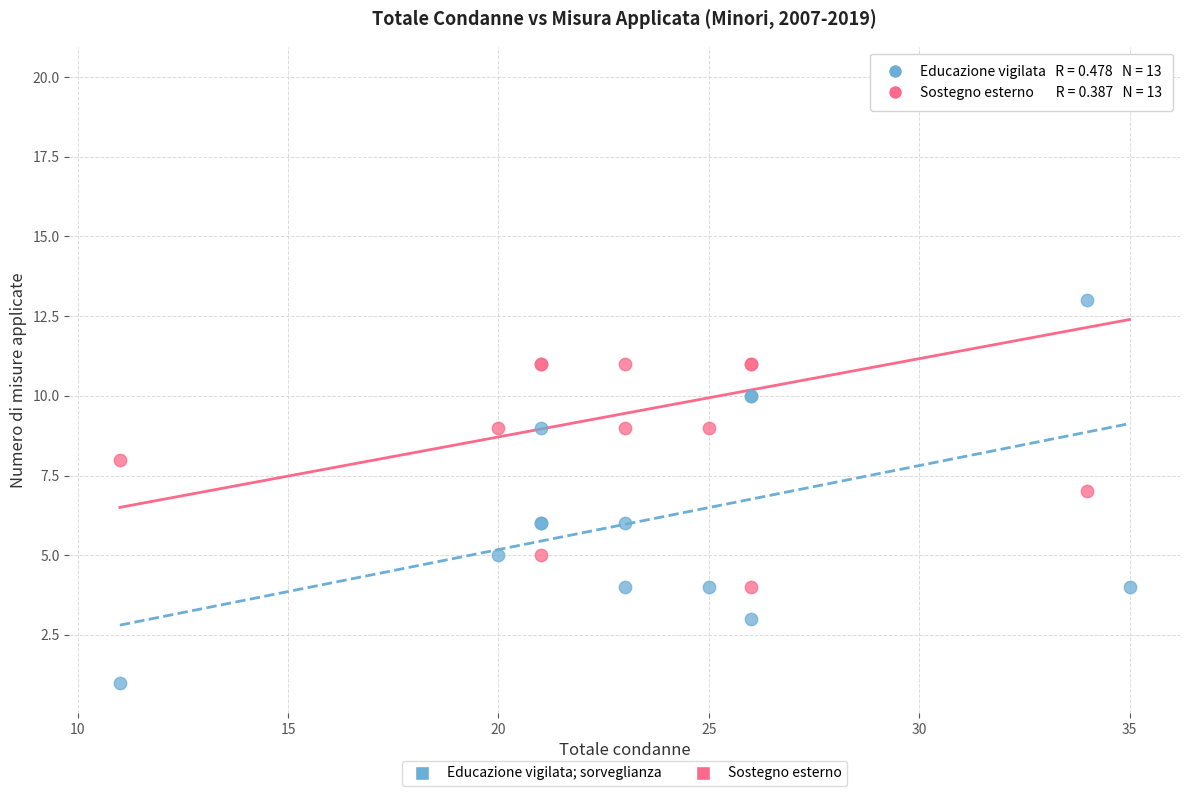

Which series contains the highest Y value?

Sostegno esterno